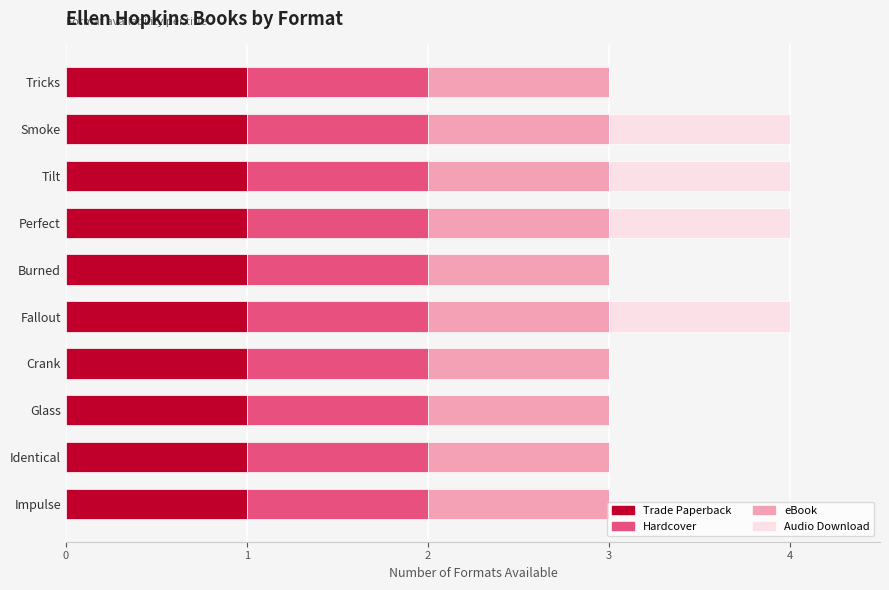

What is the total value across all series at Fallout?

4